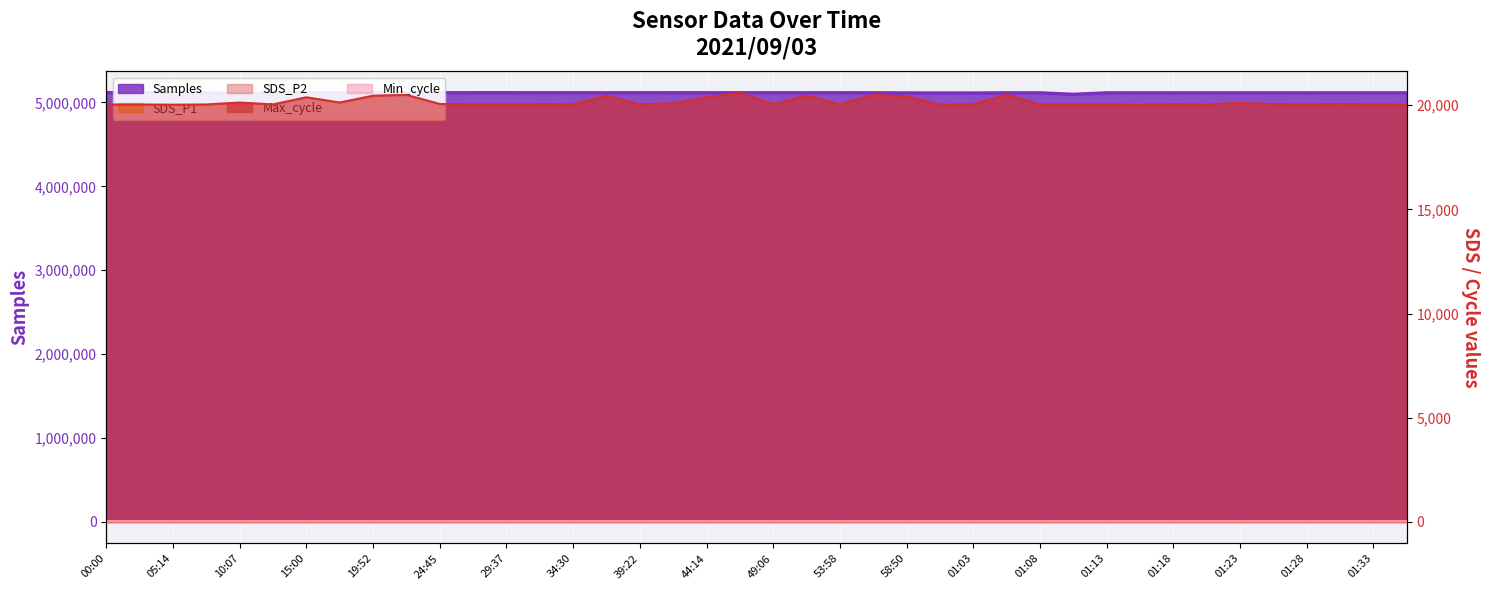

True or false: Max_cycle and SDS_P1 cross at least once.

False